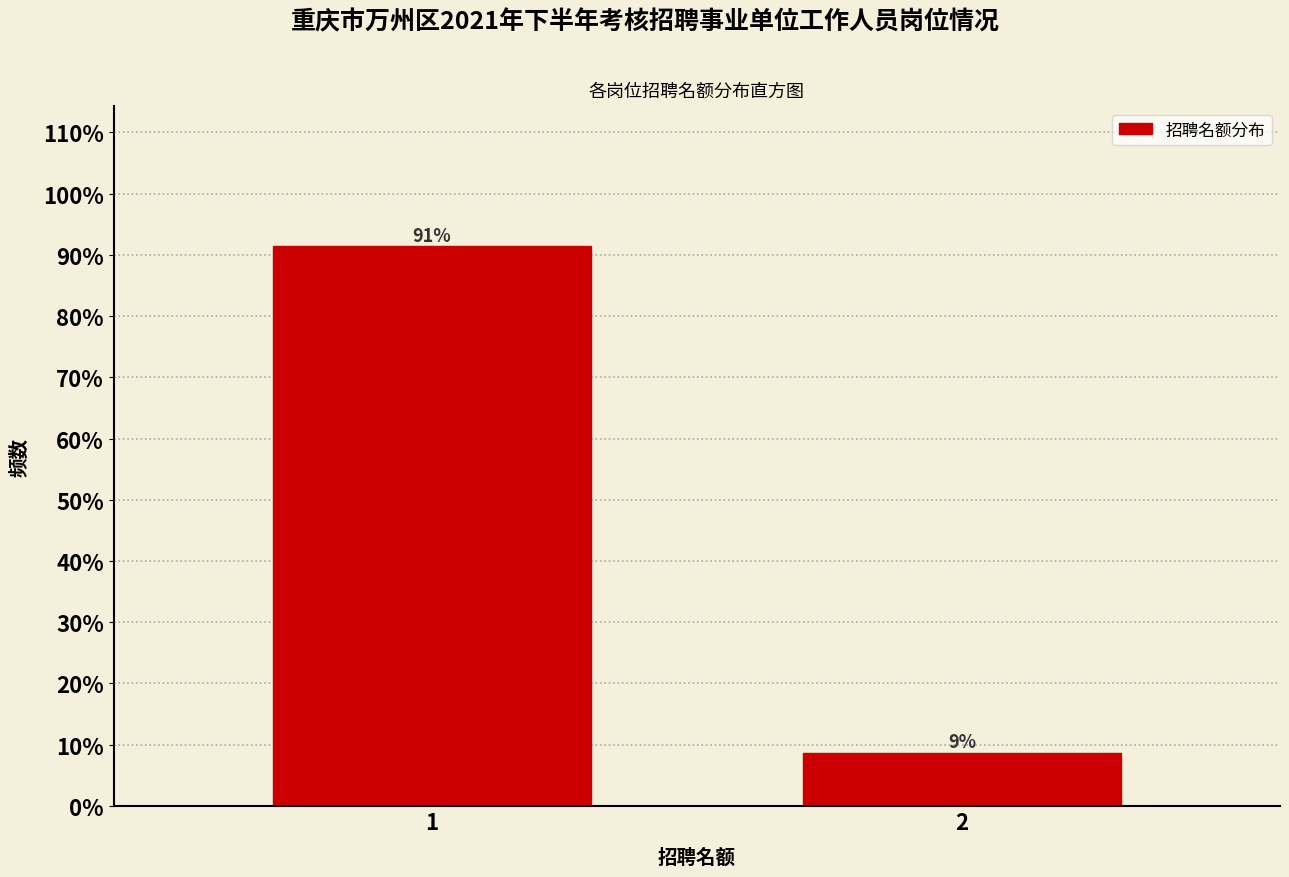

What is the greatest value displayed?

91.4